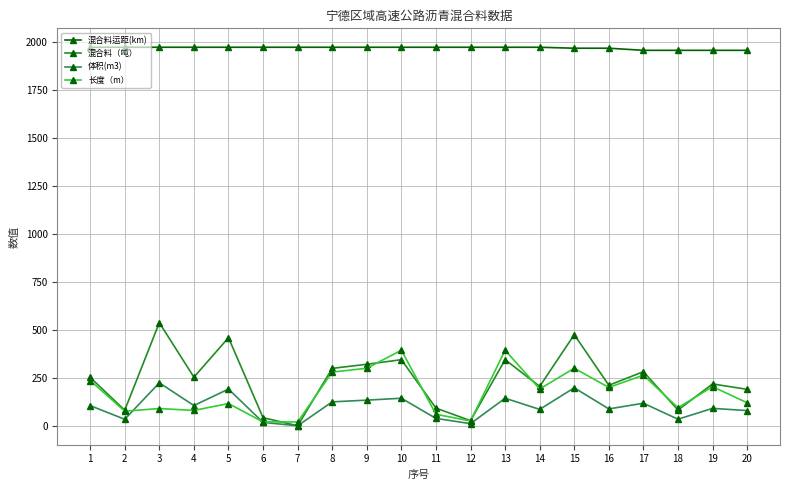

True or false: 体积(m3) and 长度（m） cross at least once.

True